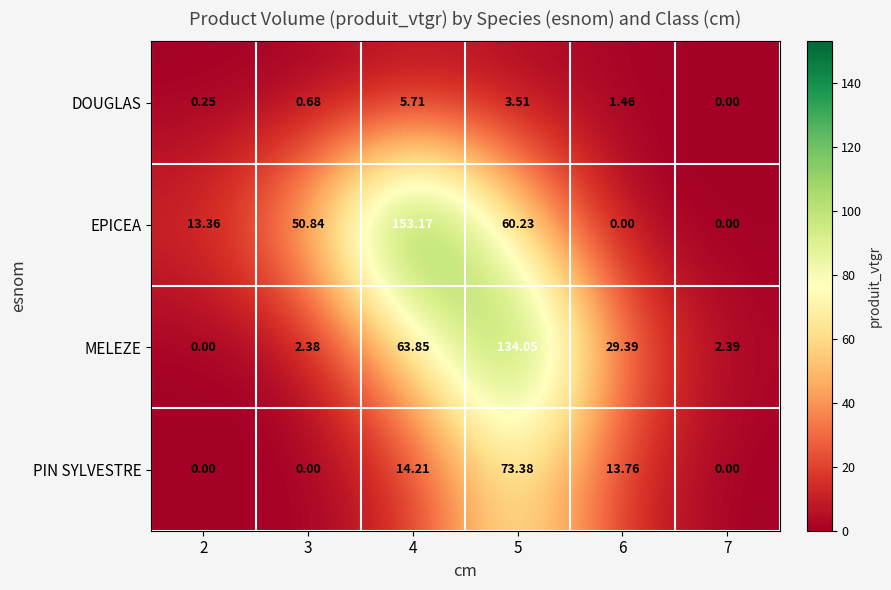

List the series in order of their overall mean, lowest first.

DOUGLAS, PIN SYLVESTRE, MELEZE, EPICEA